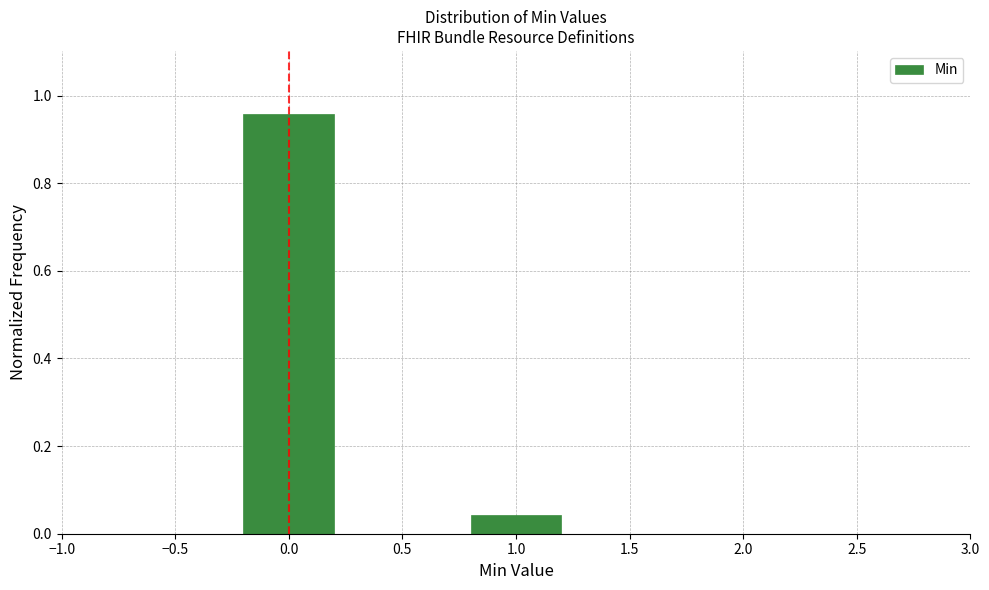

Is it true that the value at 1.0 is 0.1?

False